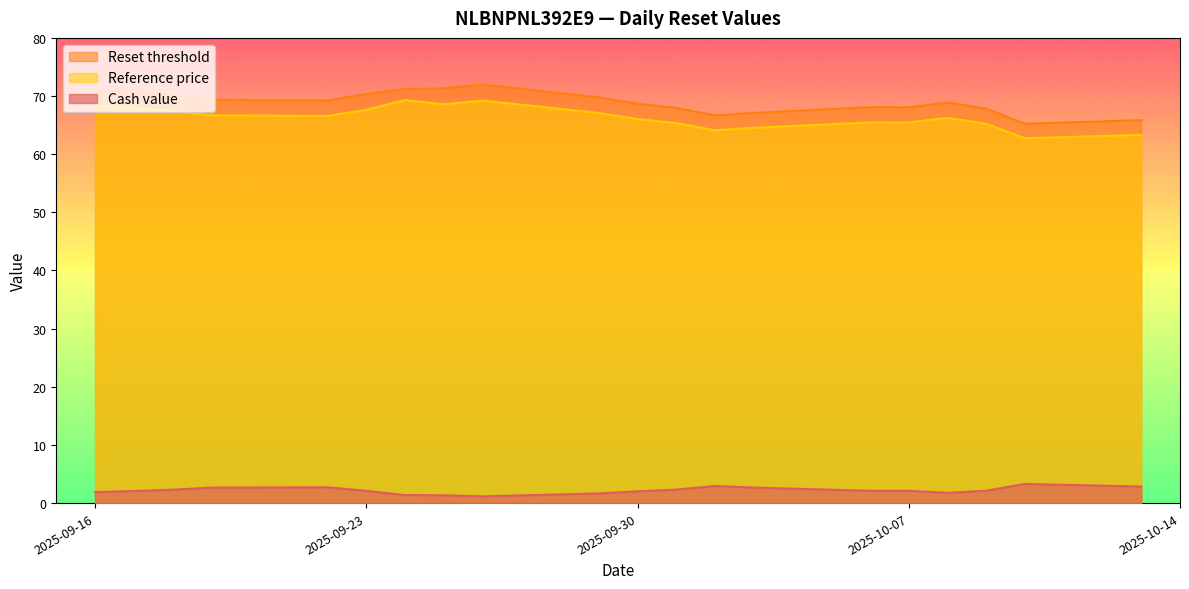

What is the maximum value for Cash value?

3.3